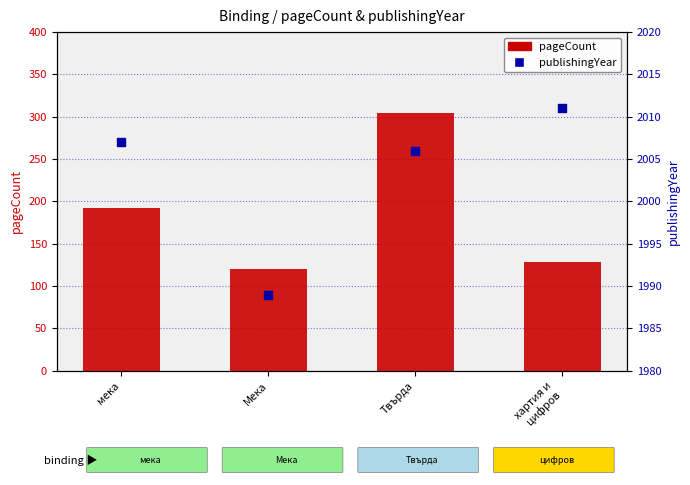

Which series contains the lowest Y value?

pageCount